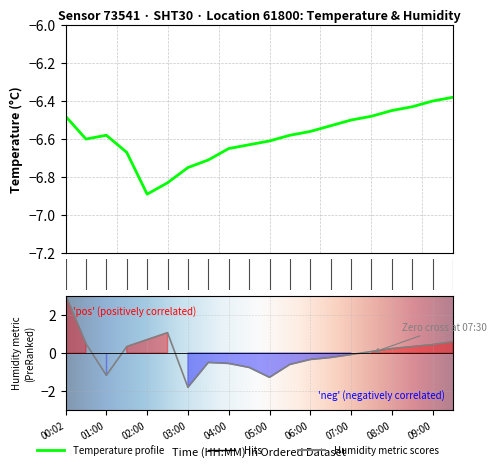

What is the spread (max minus min) of values at 09:30?

7.0